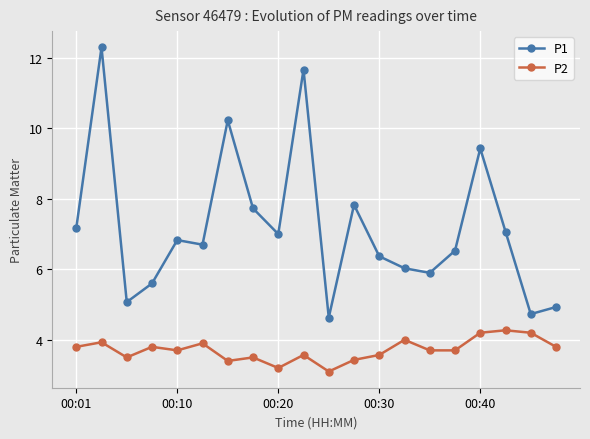

Which series has the largest range (max minus min)?

P1